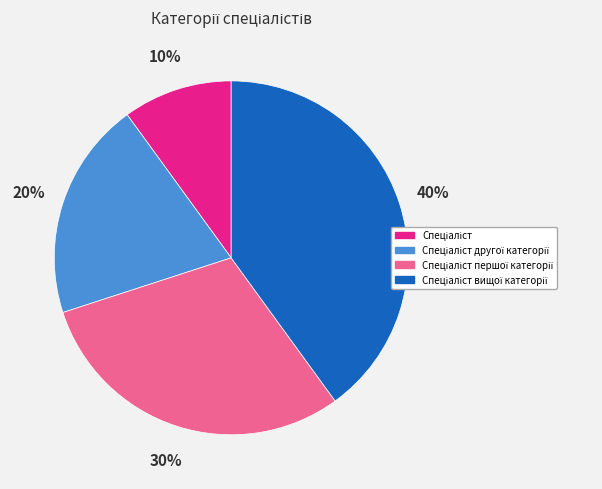

To the nearest percent, what is the difference between the largest and smallest slice percentages?

30%